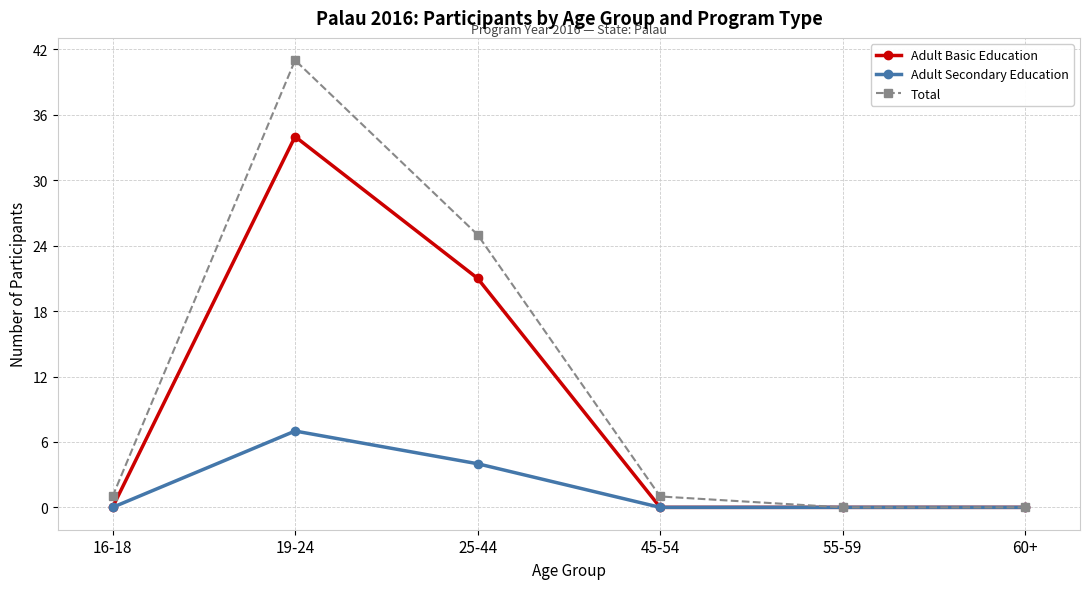

Between 16-18 and 25-44, which series saw the biggest shift?

Total